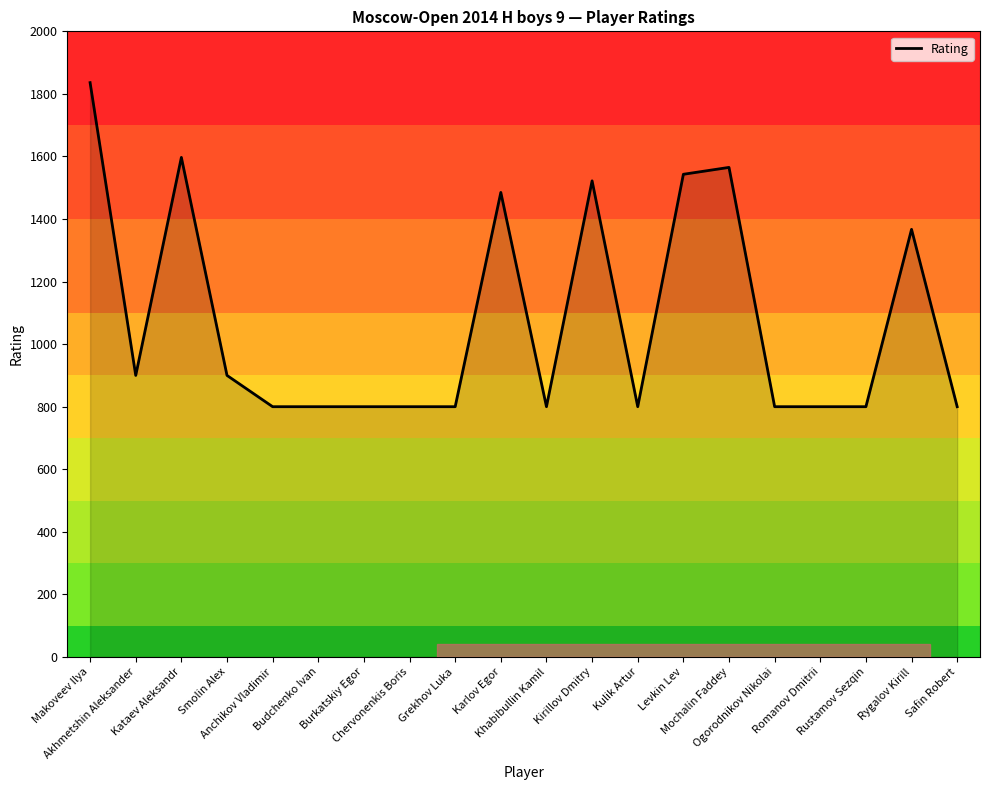

What value does the data have at Makoveev Ilya?

1836